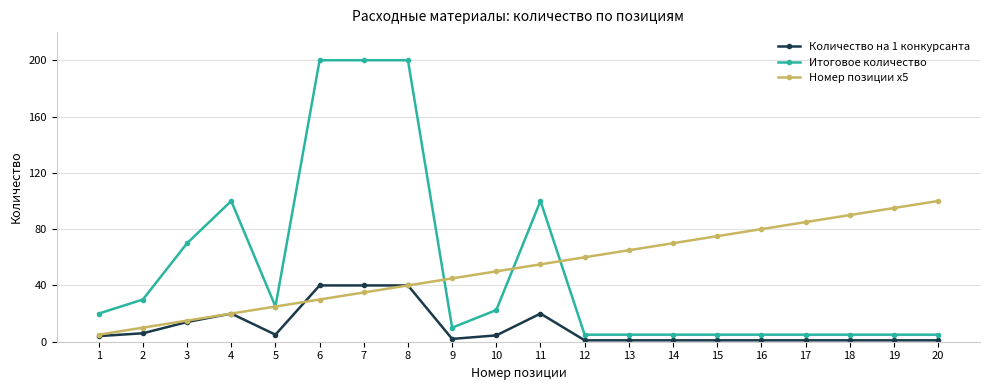

Rank the series by their maximum value, from highest to lowest.

Итоговое количество, Номер позиции x5, Количество на 1 конкурсанта